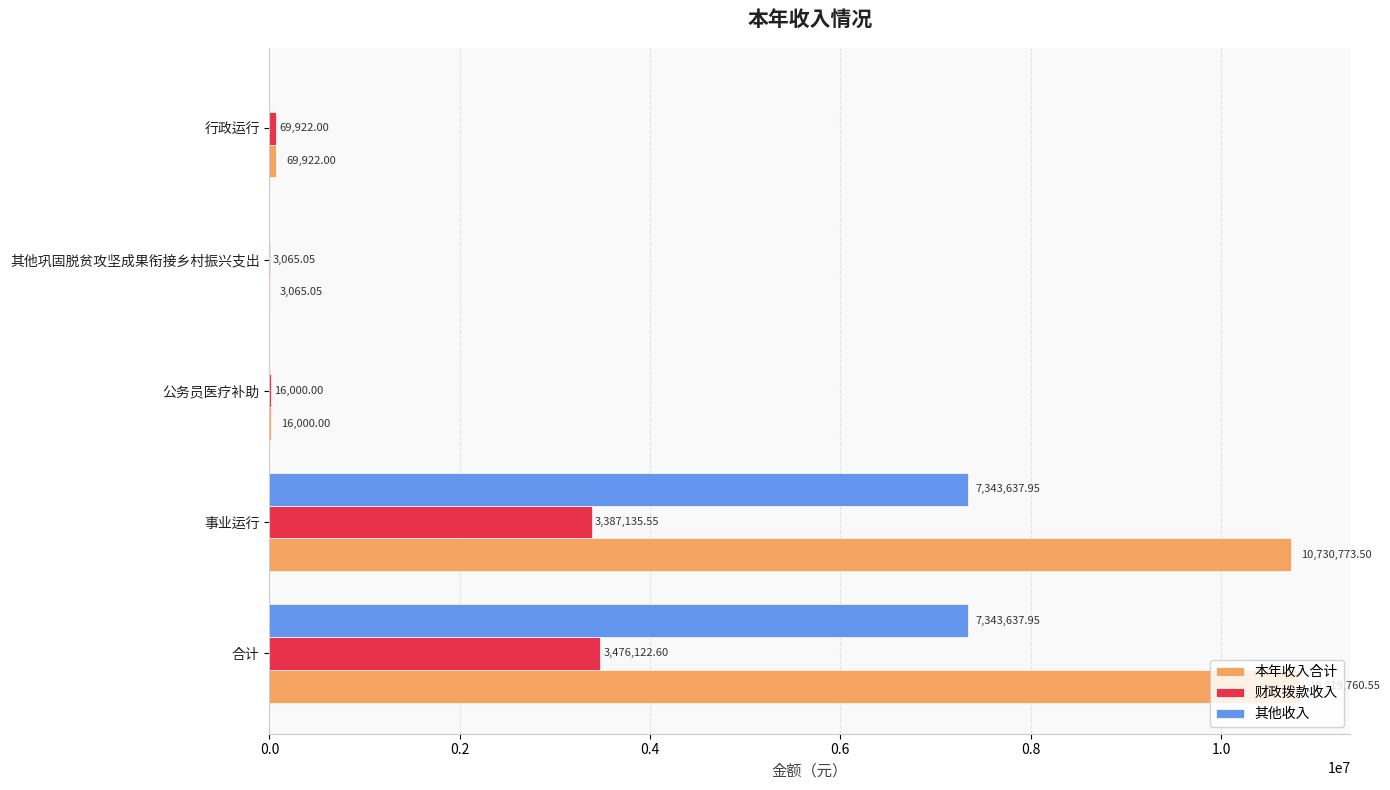

Which series changed the most between 事业运行 and 公务员医疗补助?

本年收入合计